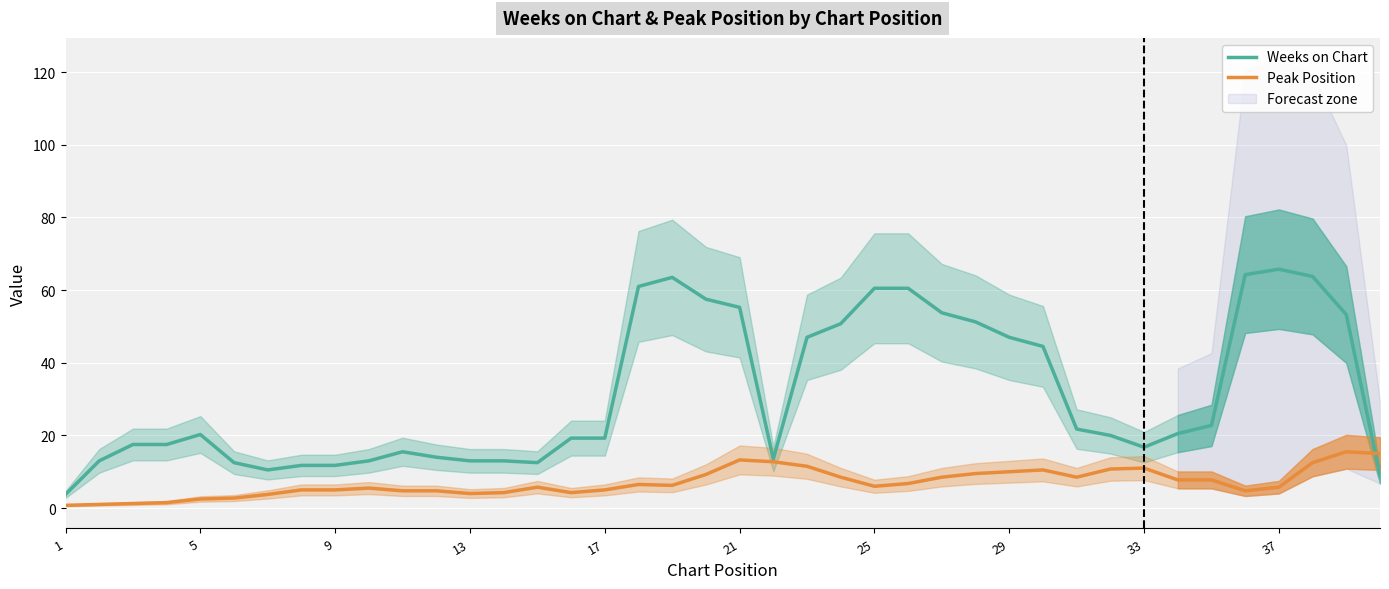

Is it true that Peak Position equals 5.0 at 9?

True